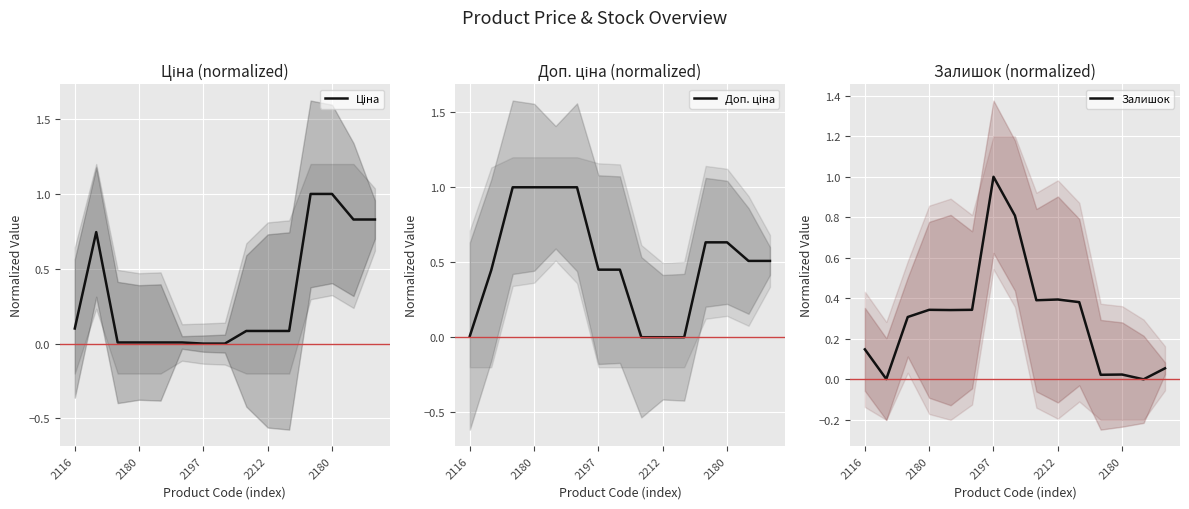

Reading left to right, transcribe all the data shown in this chart.

Ціна: 0.1	0.7	0.0	0.0	0.0	0.0	0.0	0.0	0.1	0.1	0.1	1.0	1.0	0.8	0.8
Доп. ціна: 0.0	0.4	1.0	1.0	1.0	1.0	0.5	0.5	0.0	0.0	0.0	0.6	0.6	0.5	0.5
Залишок: 0.1	0.0	0.3	0.3	0.3	0.3	1.0	0.8	0.4	0.4	0.4	0.0	0.0	0.0	0.1